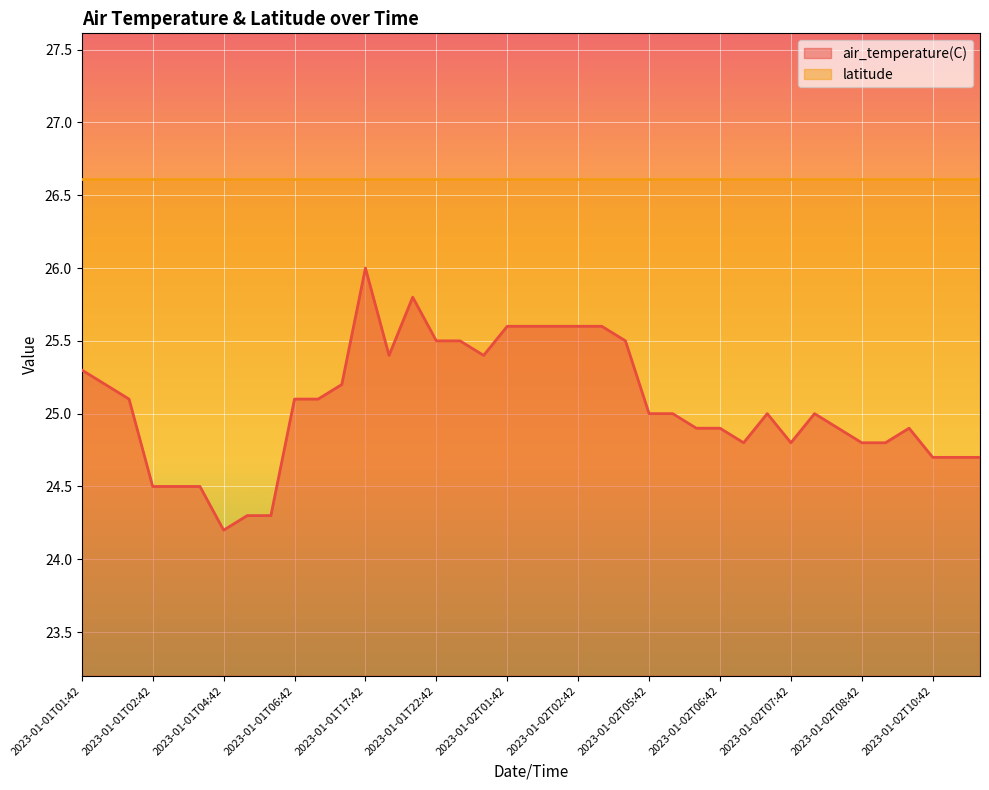

Count the number of categories in the chart.

39